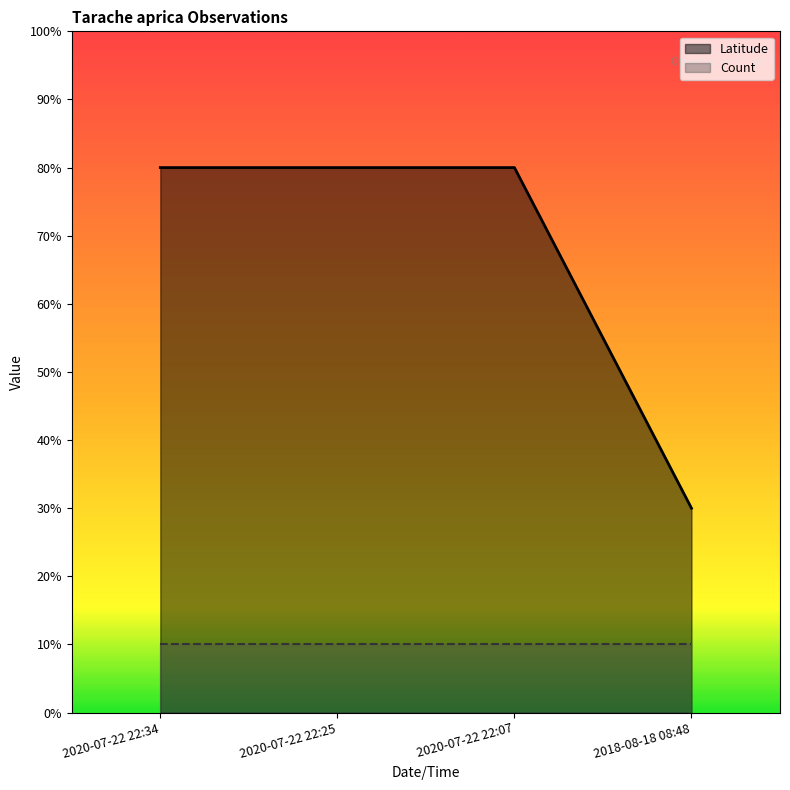

At which category does the chart reach its peak across all series?

2020-07-22 22:34